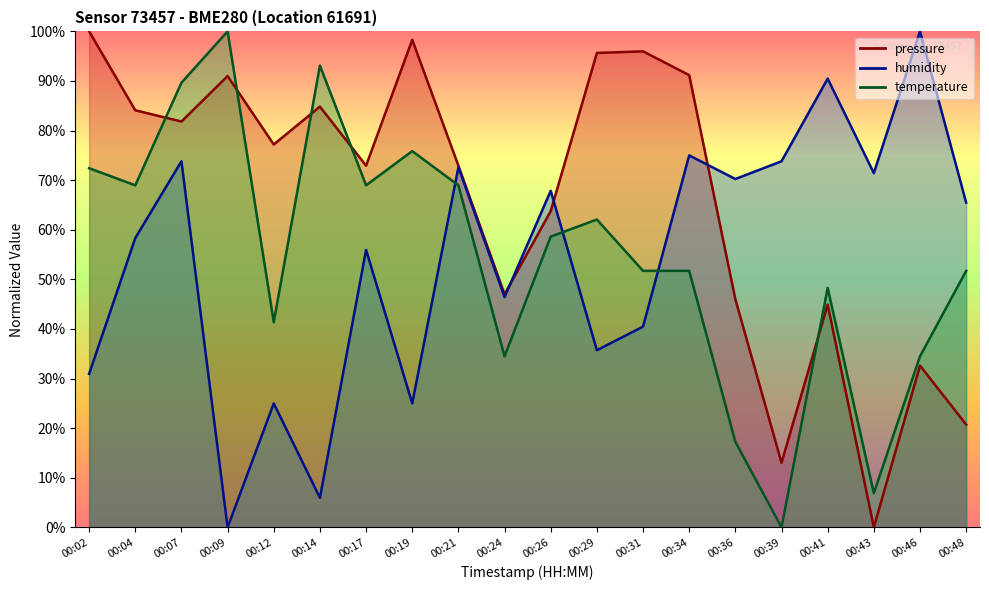

What is the difference between the maximum and second lowest values in the temperature series?

93.1